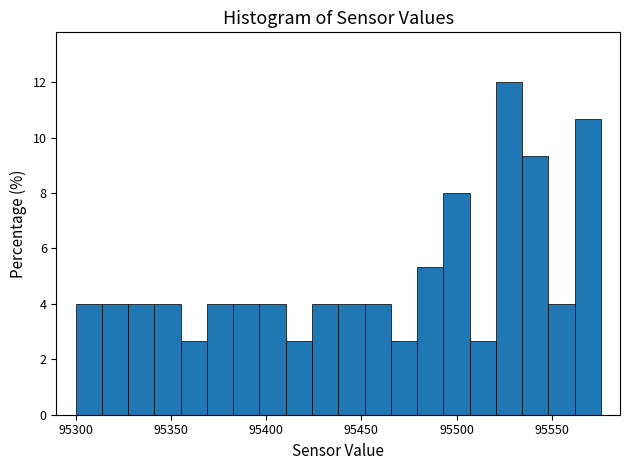

Read against the x-axis, roughly where is the centre of the tallest bar?

95530